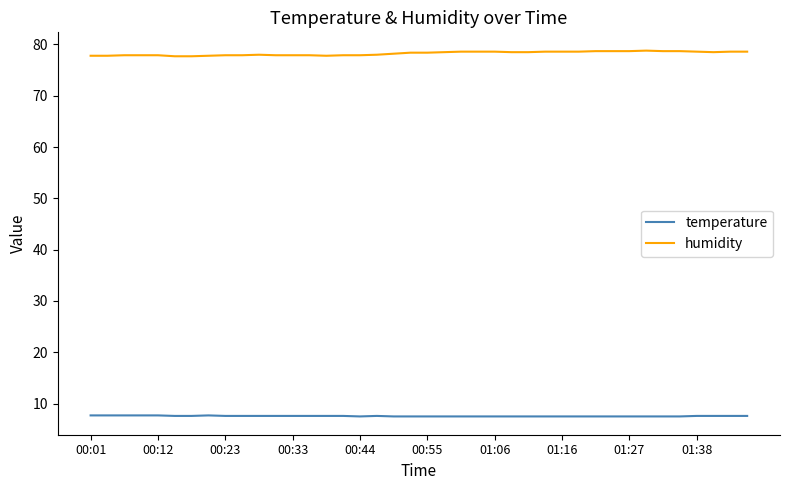

Which series has the largest total across all categories?

humidity